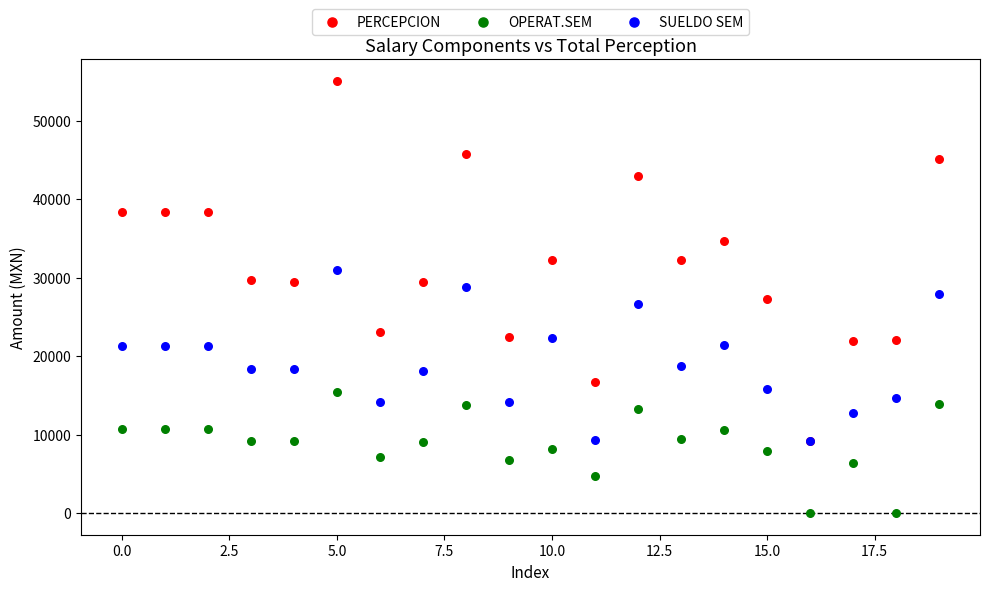

What are all the series names shown in the legend?

PERCEPCION, OPERAT.SEM, SUELDO SEM